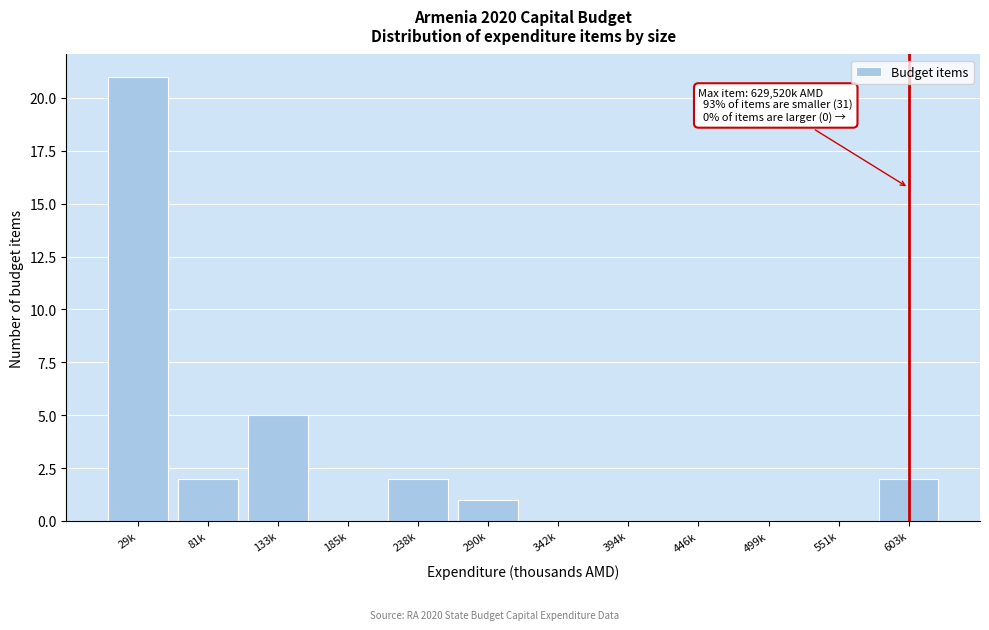

Reading right to left, list all the values displayed in this chart.

603k=2	551k=0	499k=0	446k=0	394k=0	342k=0	290k=1	238k=2	185k=0	133k=5	81k=2	29k=21